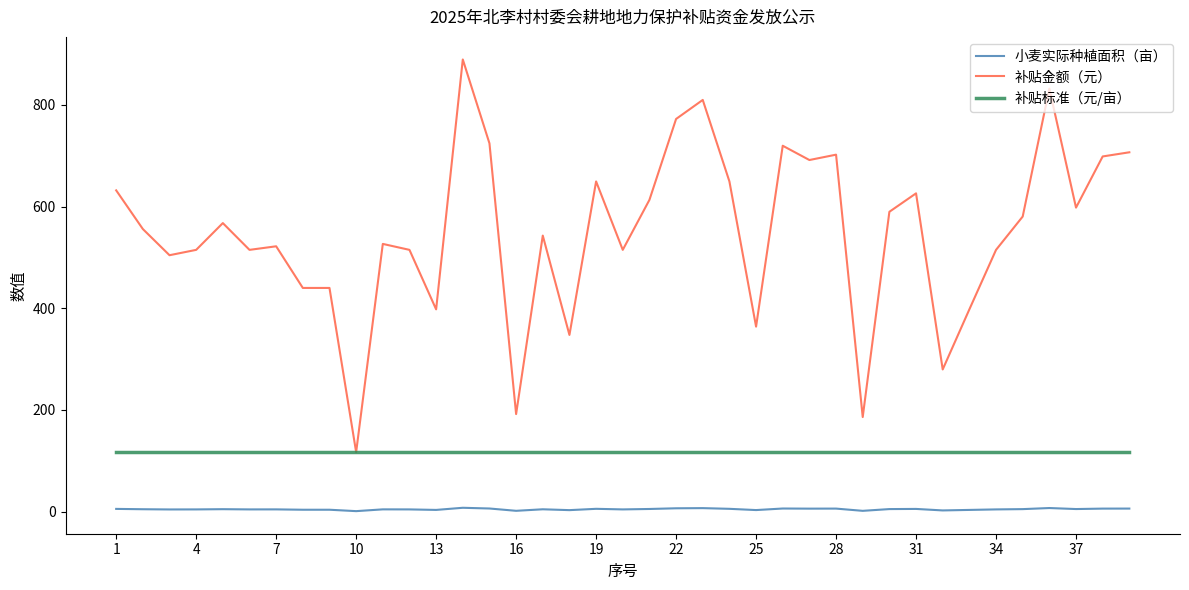

What is the average value of the 小麦实际种植面积（亩） series?

4.7